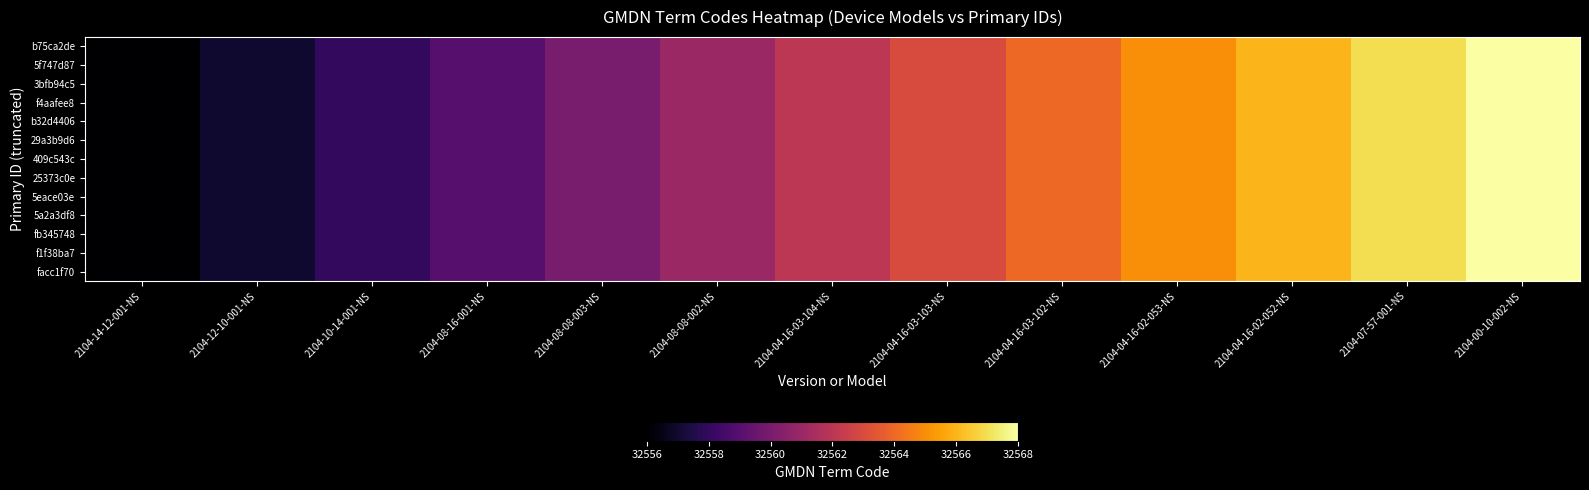

How many series are shown in this chart?

13